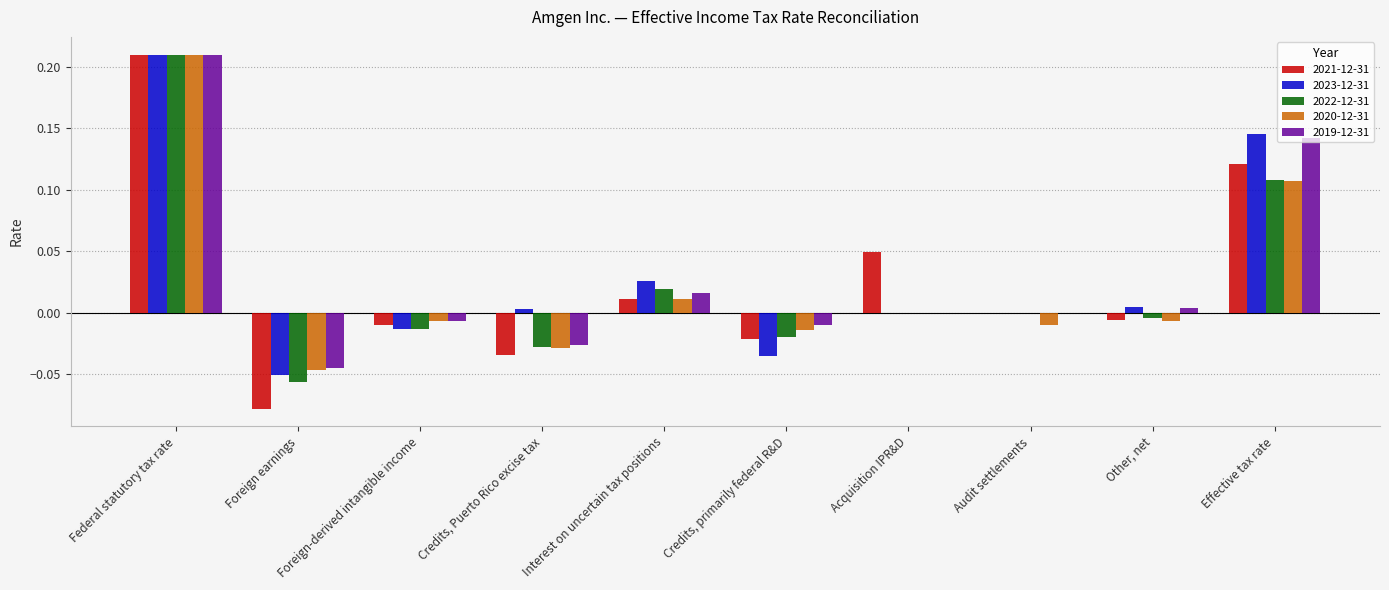

The 2019-12-31 series shows -0.1 at Audit settlements. True or false?

False